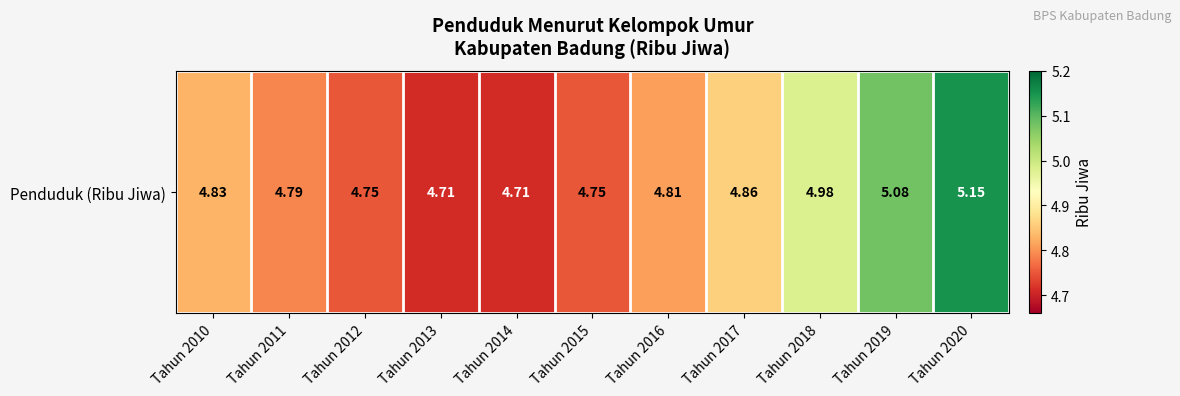

Which label corresponds to the largest value in the chart?

Tahun 2020